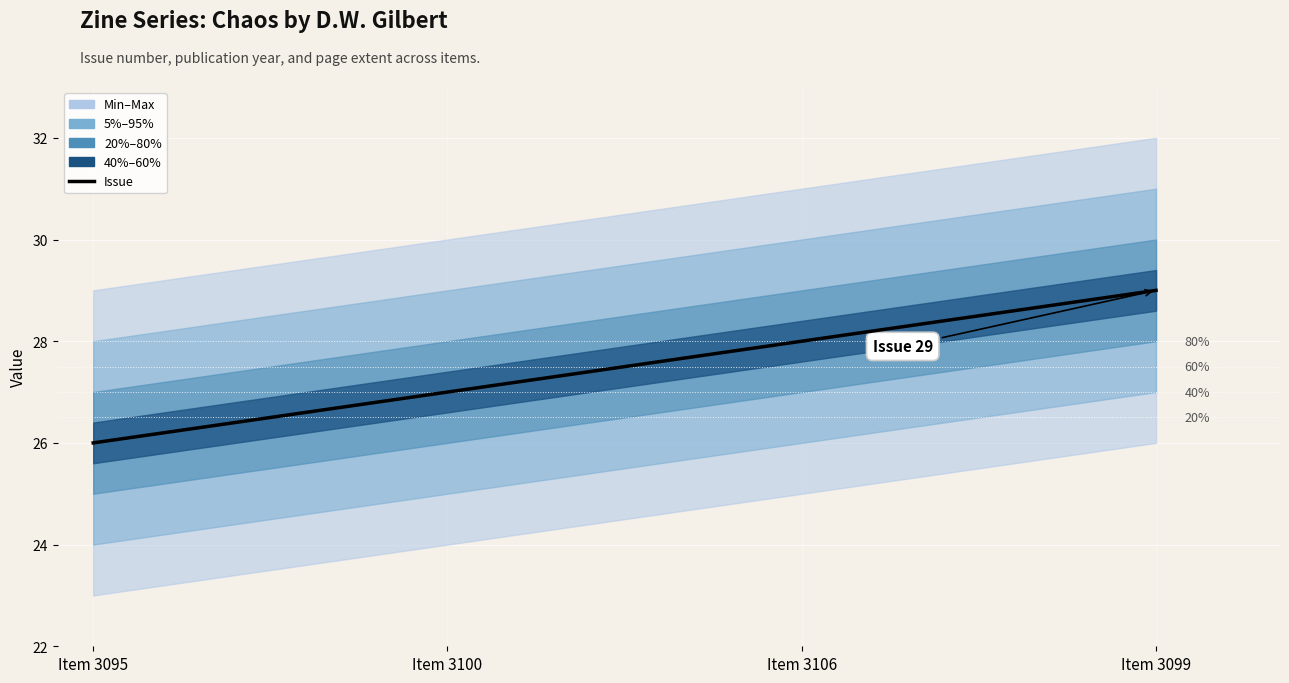

What is the smallest value displayed?

26